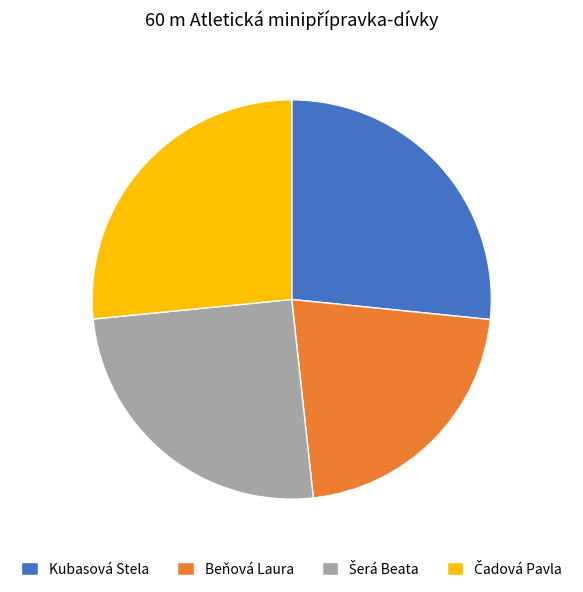

How many segments does this pie chart have?

4